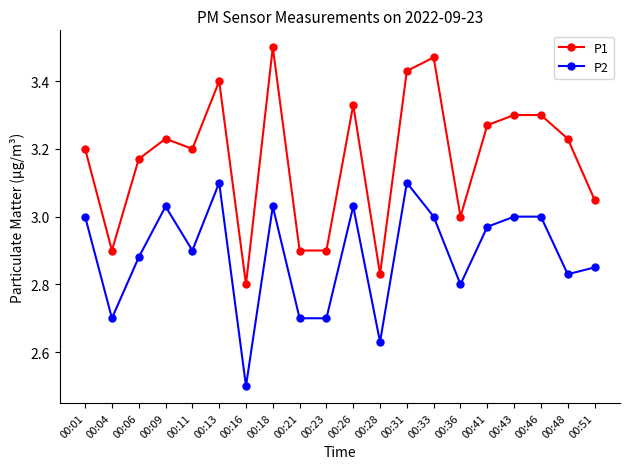

The P1 series shows 3.2 at 00:48. True or false?

True